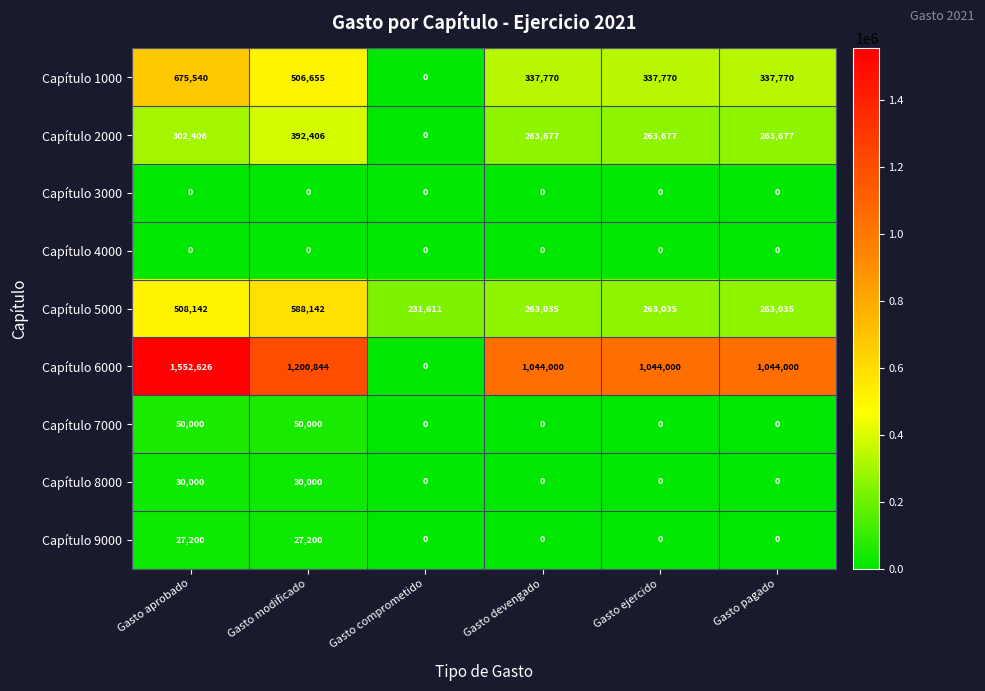

What is the greatest value displayed?

1552626